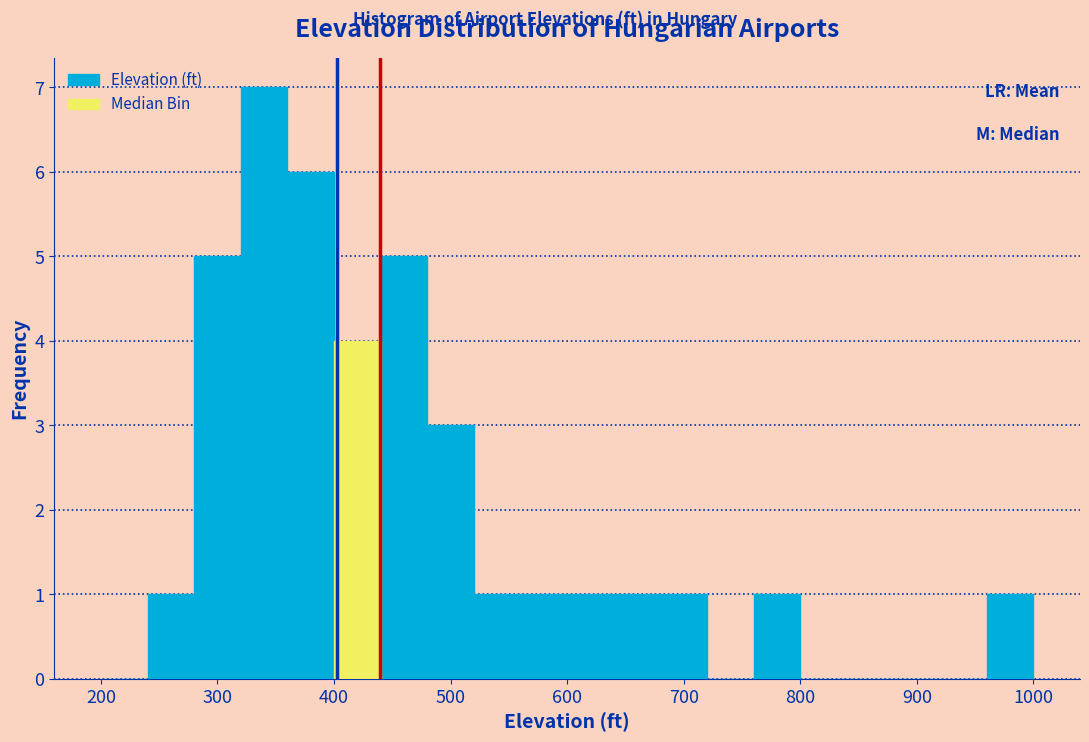

Over which range of the x-axis is the bar tallest?

320 to 360